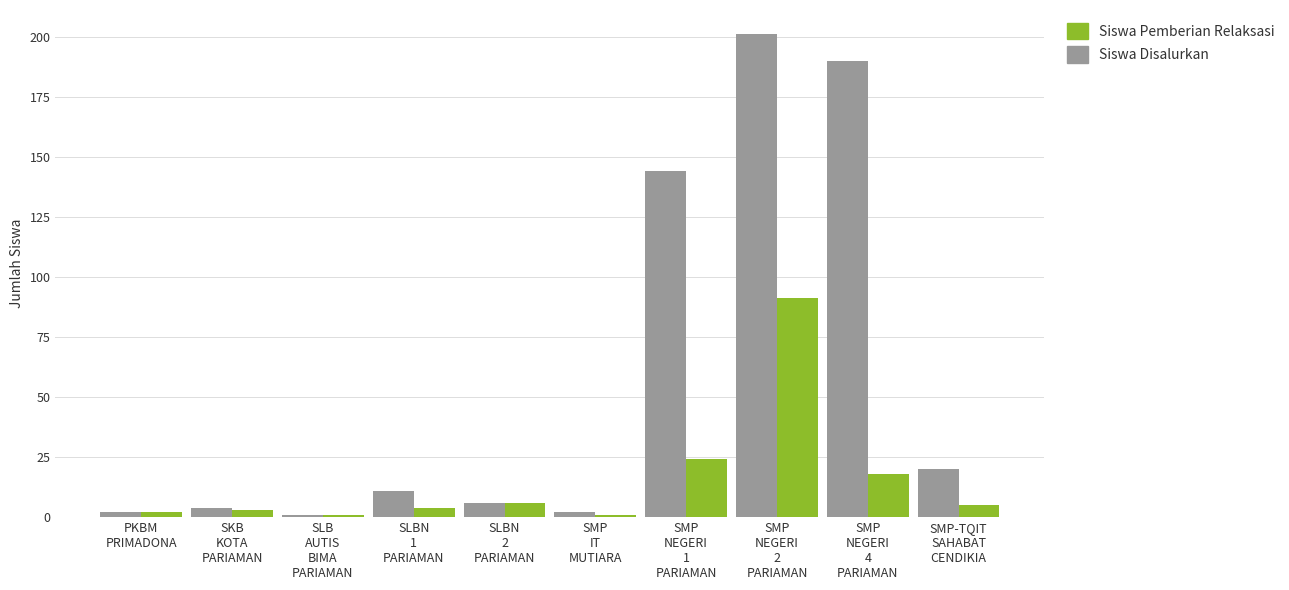

What is the label of the 4th bar from the right?

SMP
NEGERI
1
PARIAMAN